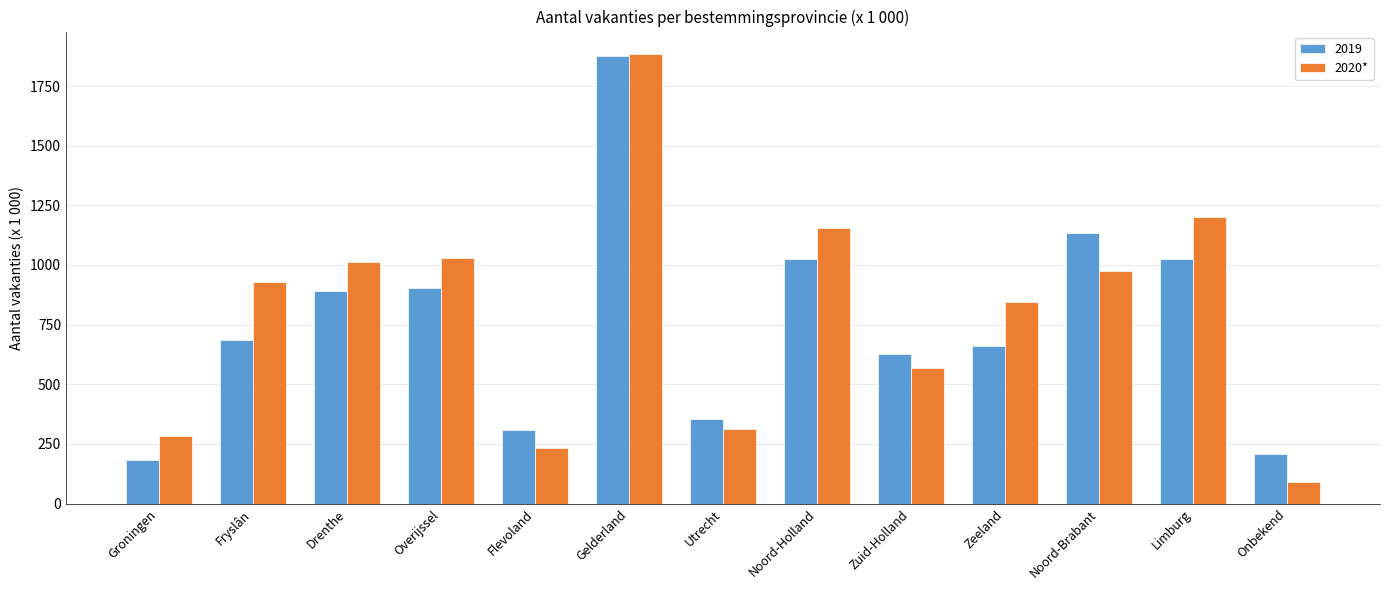

How many series are shown in this chart?

2